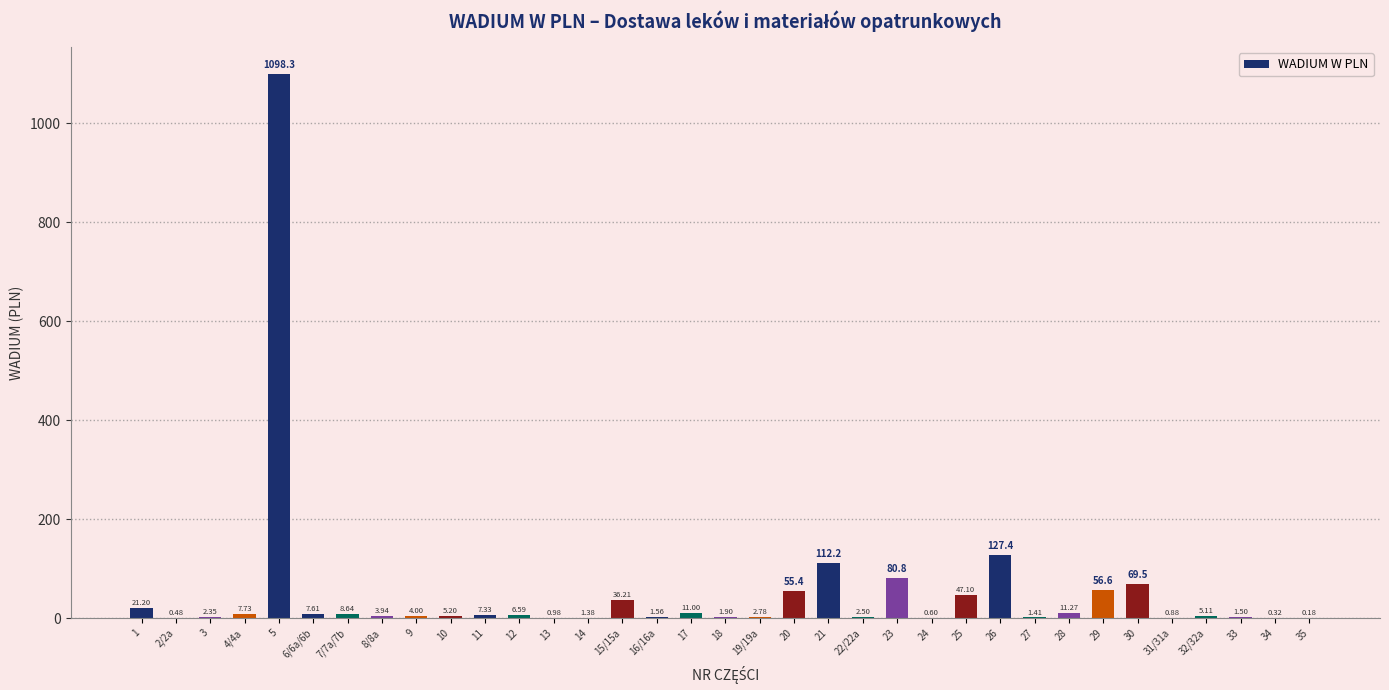

What is the change in value from 2/2a to 15/15a?

+35.7